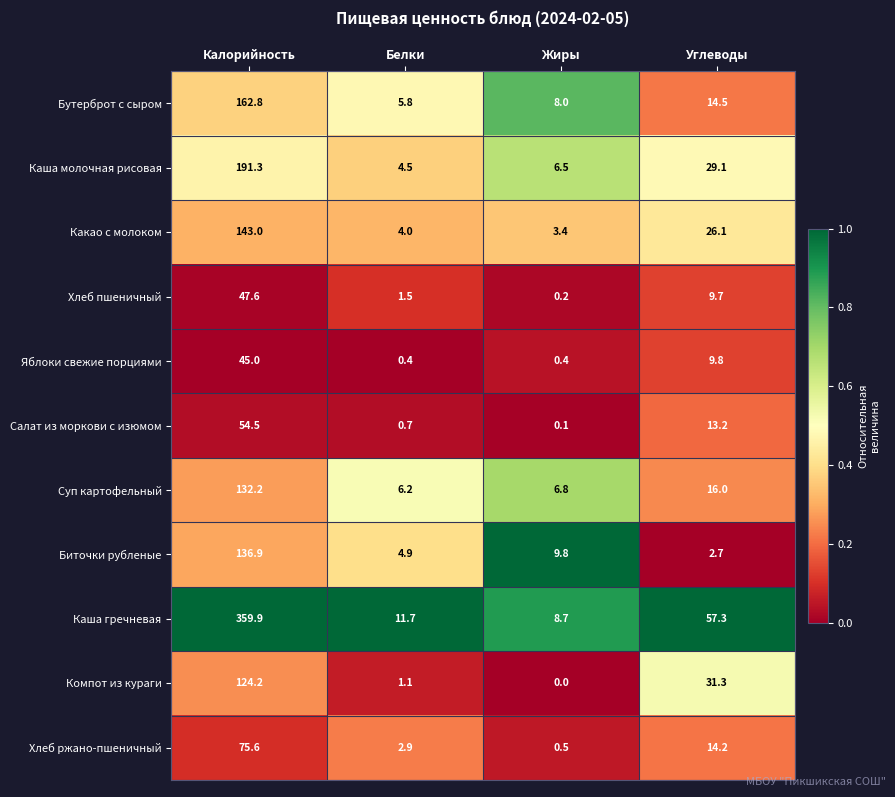

What is the spread (max minus min) of values at Белки?

11.3